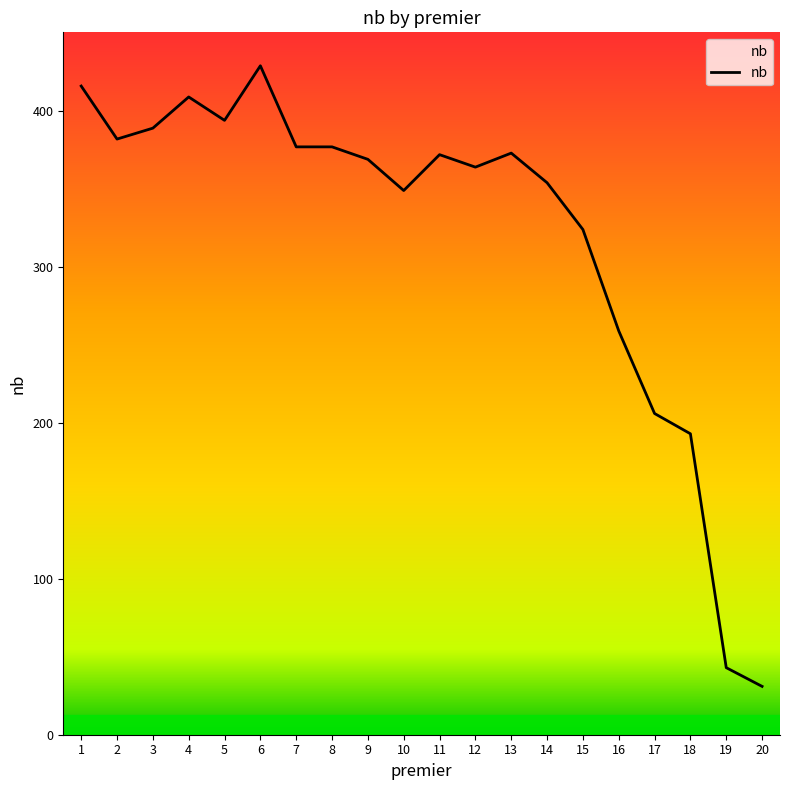

True or false: the data shows 206 at 17.

True